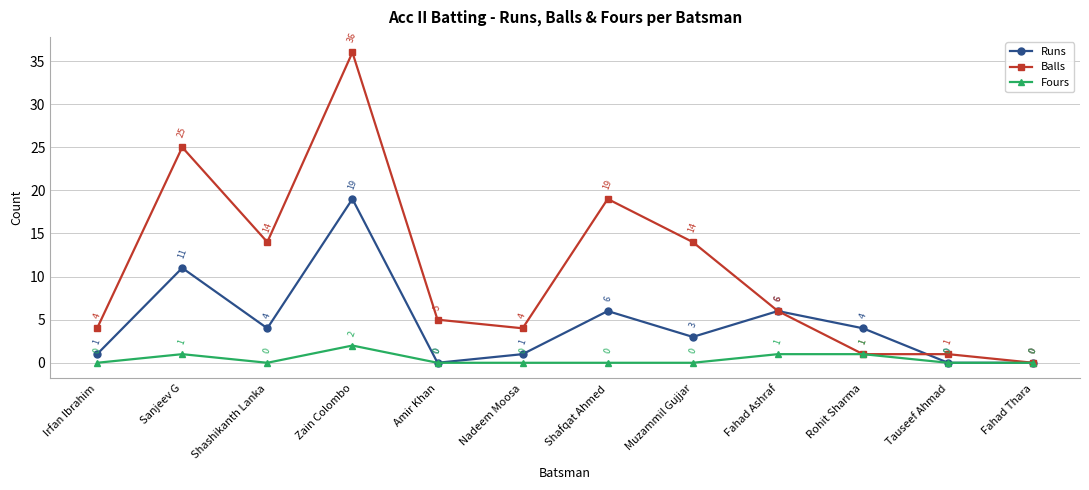

The Balls series shows 0 at Fahad Thara. True or false?

True